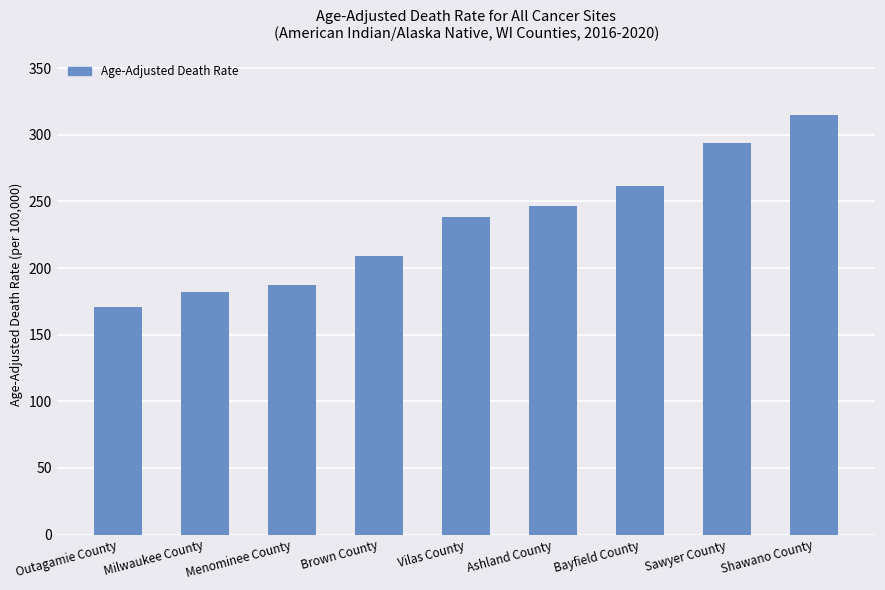

Reading left to right, list all the values displayed in this chart.

170.4	182.3	187.2	209.0	238.6	246.5	261.9	293.5	314.8